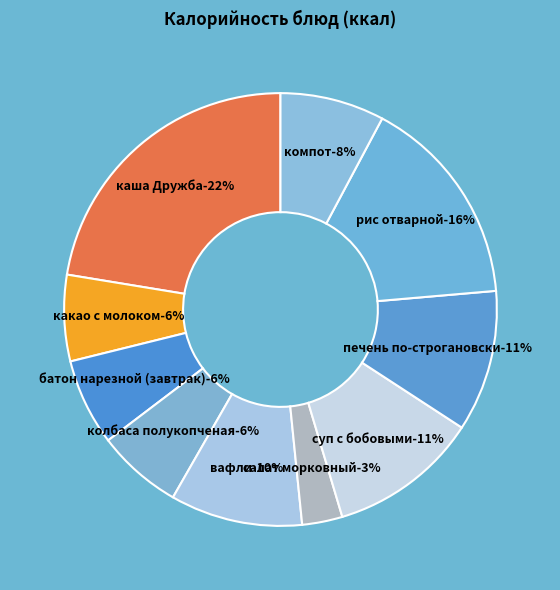

To the nearest percent, what is the combined percentage of печень по-строгановски and компот?

18%